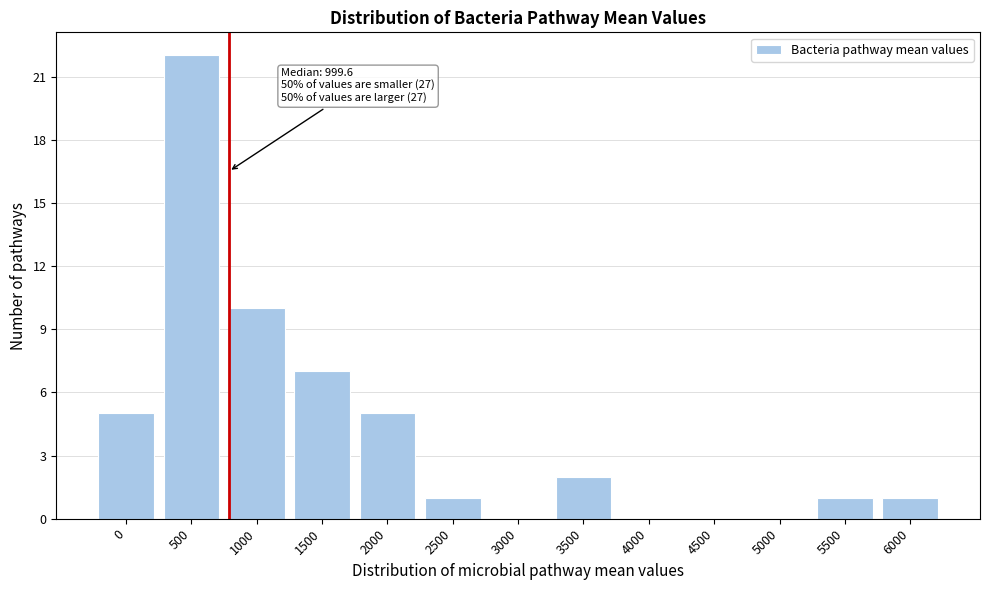

Reading right to left, what are all the values shown in this chart?

6000=1	5500=1	5000=0	4500=0	4000=0	3500=2	3000=0	2500=1	2000=5	1500=7	1000=10	500=22	0=5